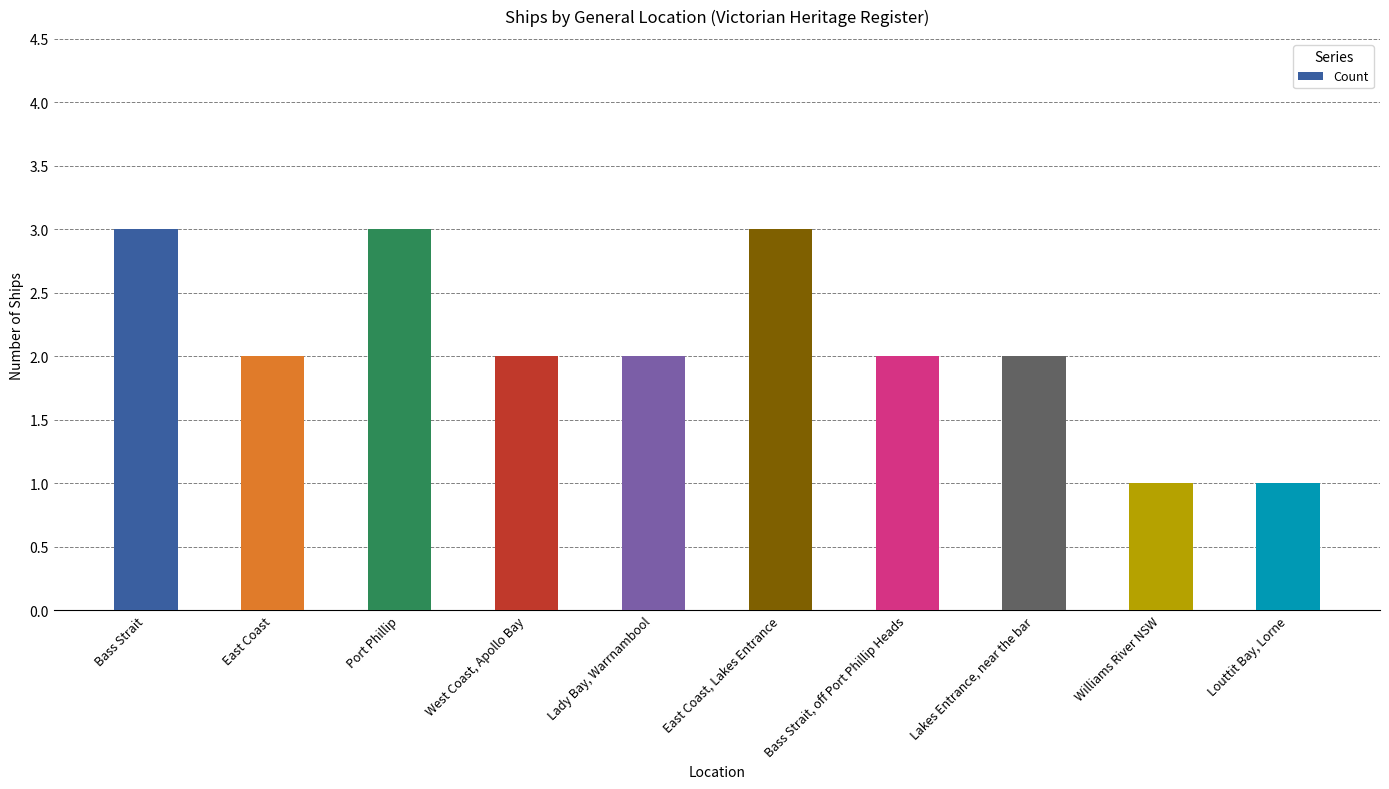

True or false: the data shows 1 at Bass Strait.

False